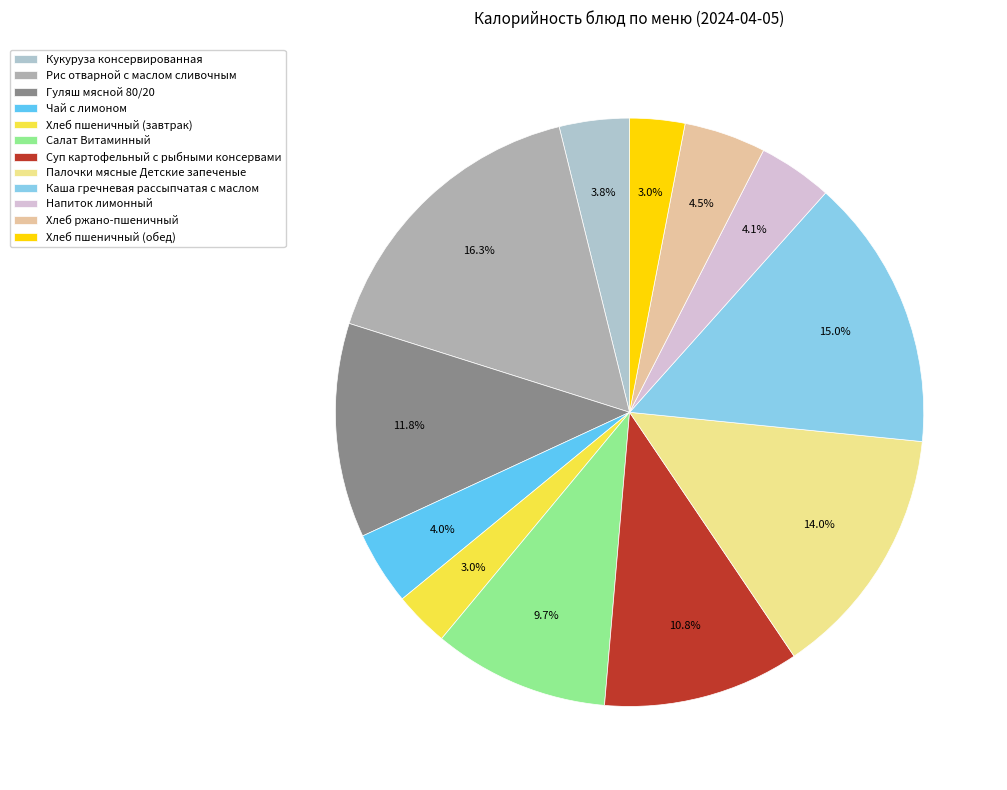

Is there a majority slice in this chart?

No